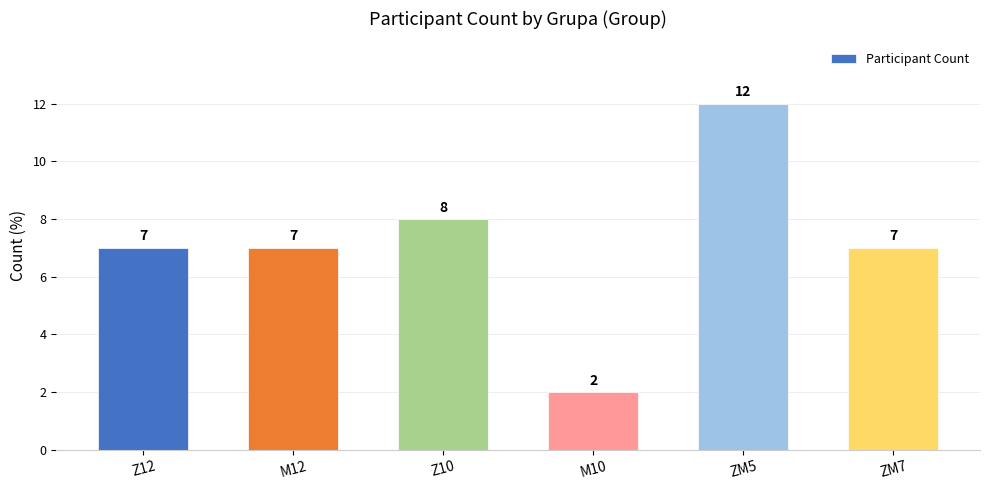

How many values are between 7 and 8?

4